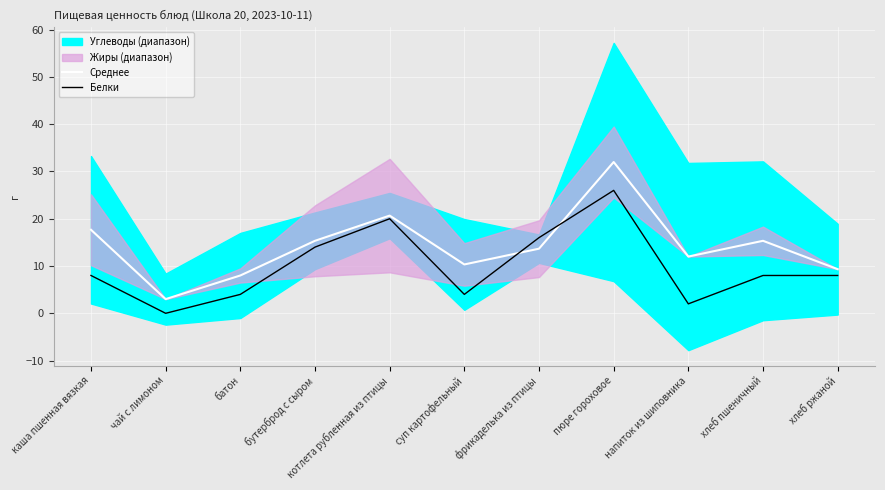

Rank the series by their average value, from lowest to highest.

Белки, Среднее